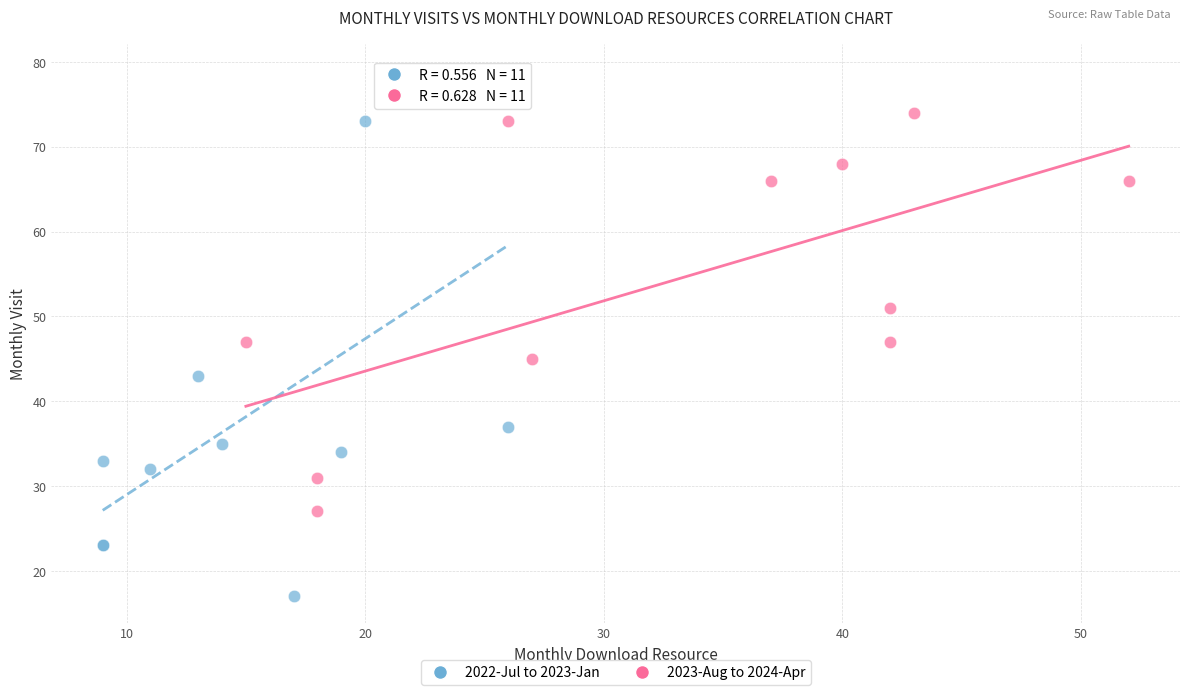

Which series contains the highest Y value?

2022-Jul to 2023-Jan